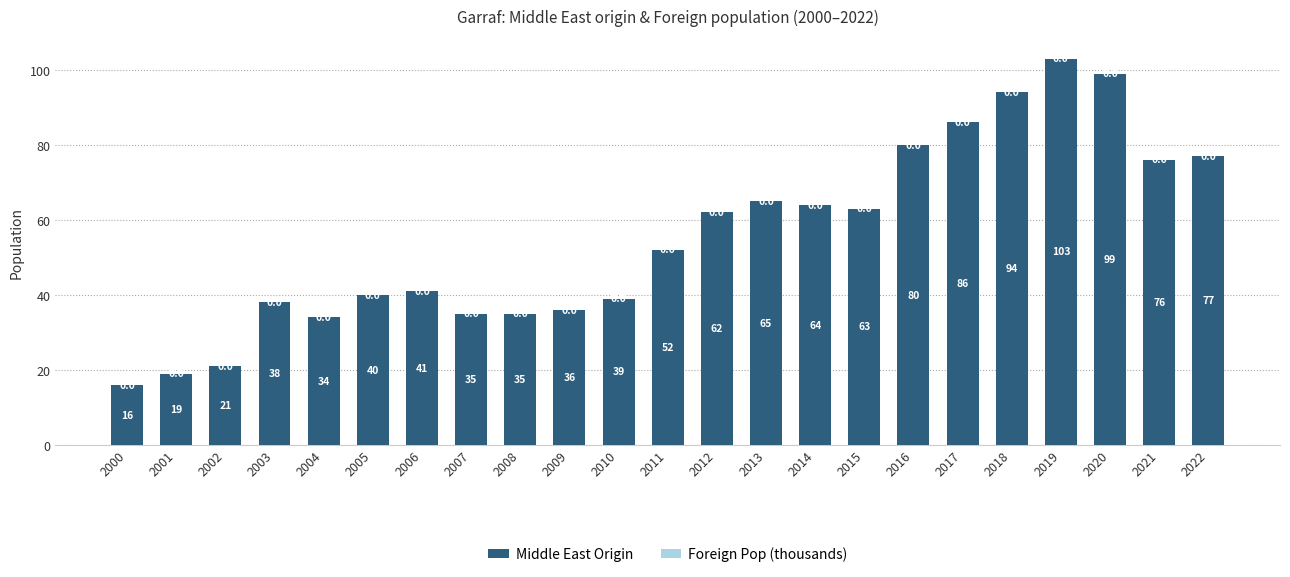

At which label does Middle East Origin reach its peak?

2019